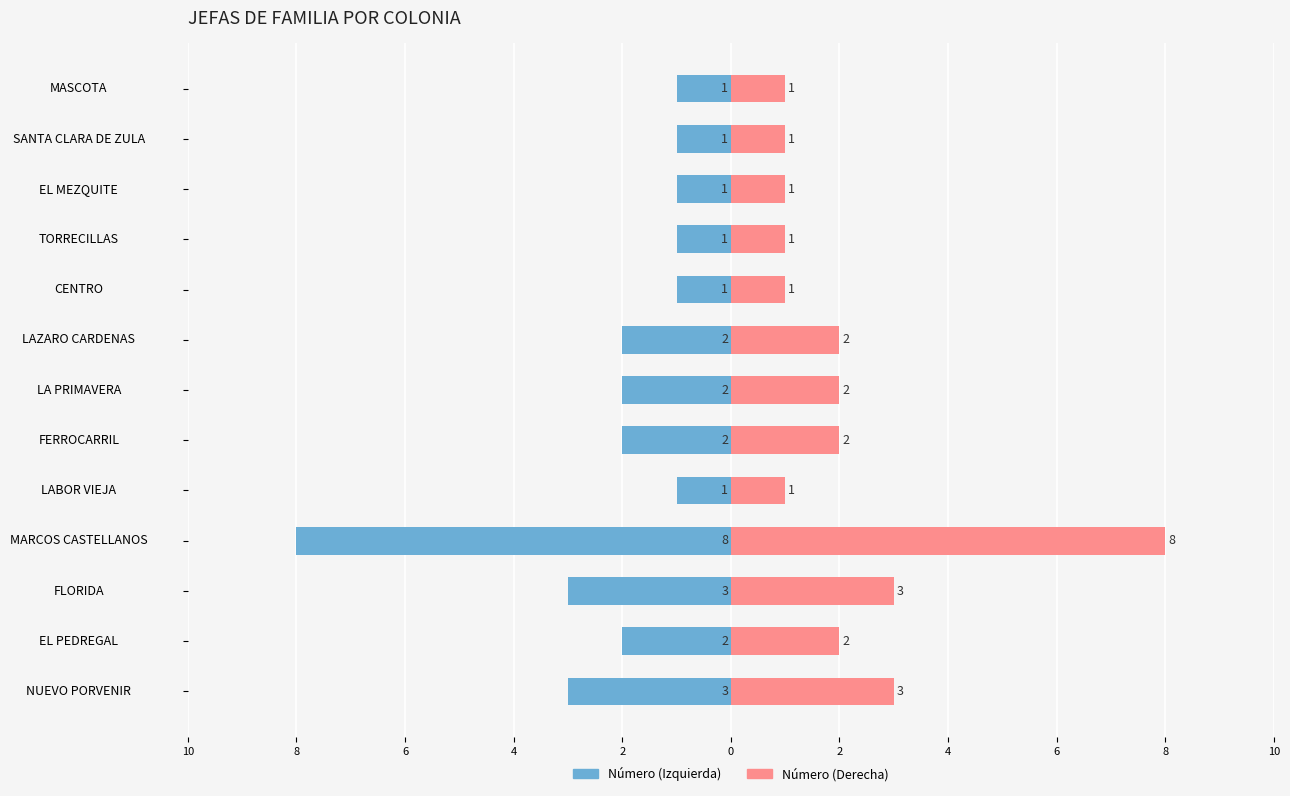

Count the number of data series in this chart.

2